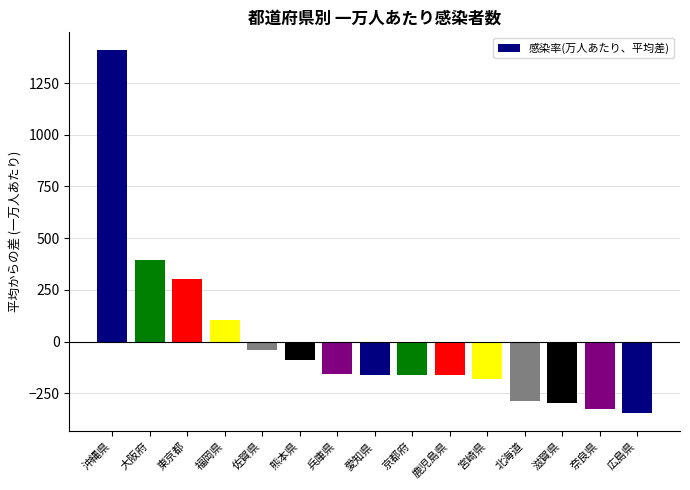

Between 東京都 and 沖縄県, which is larger?

沖縄県